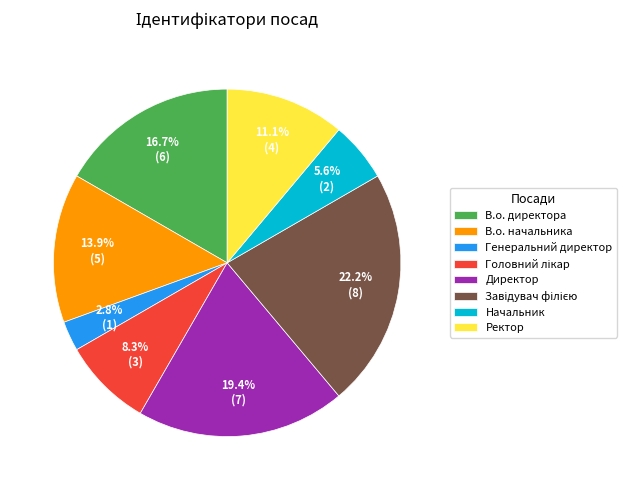

How much of the chart is everything except Генеральний директор?

97.2%